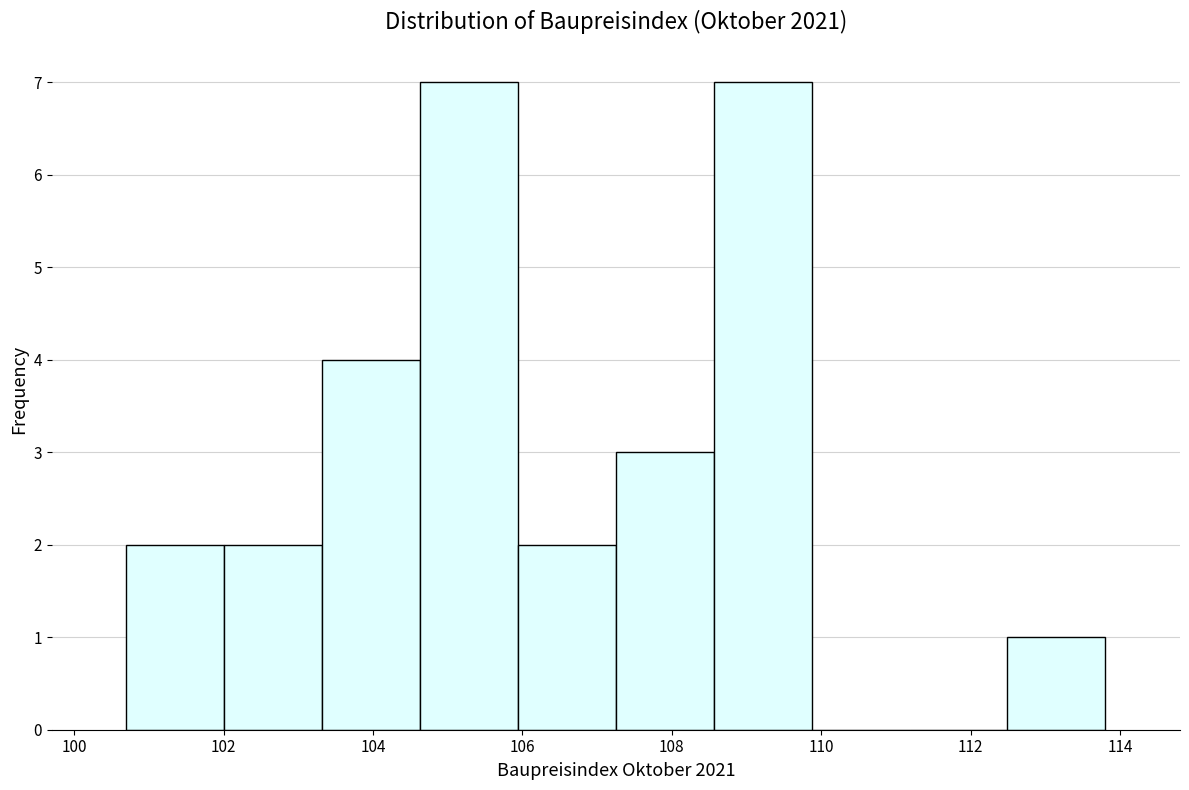

Reading left to right, list every bar in this chart as the range it spans on the x-axis followed by its height. Neither the bar edges nor the heights are printed on the chart, so give them approximately, as read against the axes.

100.8 to 102.0: 2
102.0 to 103.4: 2
103.4 to 104.6: 4
104.6 to 106.0: 7
106.0 to 107.2: 2
107.2 to 108.6: 3
108.6 to 109.8: 7
109.8 to 111.2: 0
111.2 to 112.4: 0
112.4 to 113.8: 1